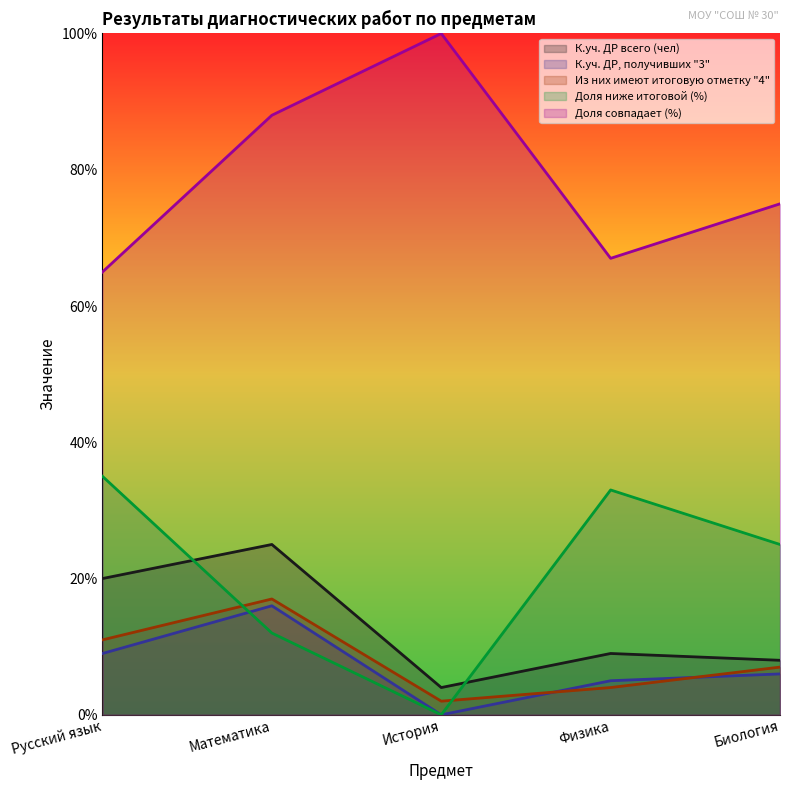

Does the chart display data point markers on the line(s)?

No